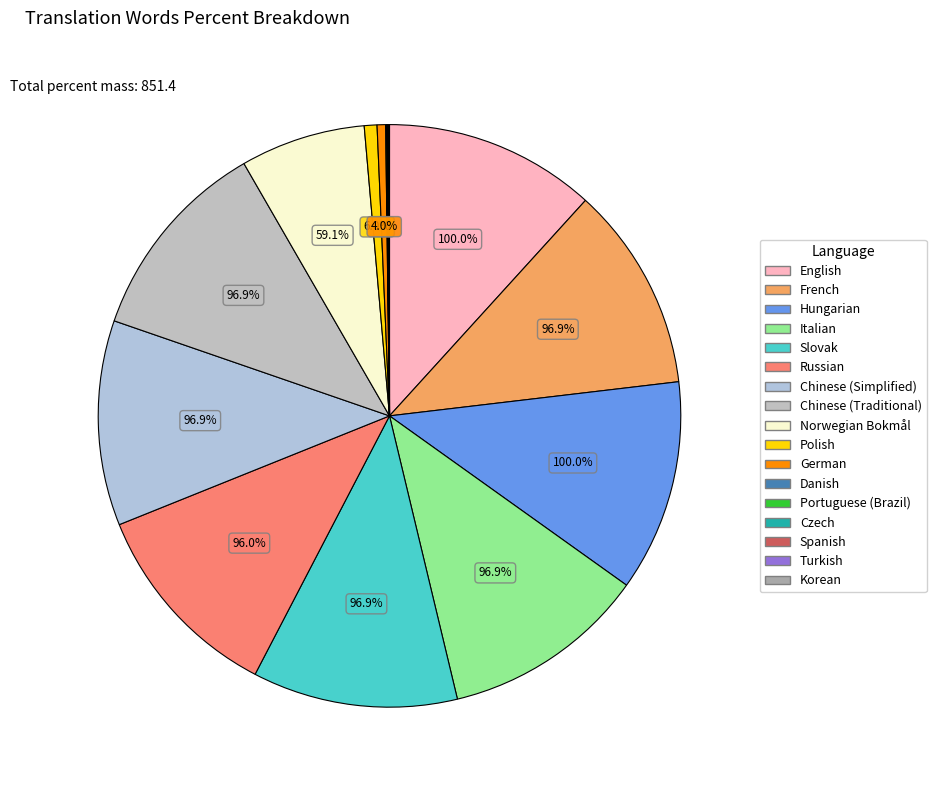

Rank the categories by value from lowest to highest.

Korean, Czech, Spanish, Turkish, Danish, Portuguese (Brazil), German, Polish, Norwegian Bokmål, Russian, French, Italian, Slovak, Chinese (Simplified), Chinese (Traditional), English, Hungarian